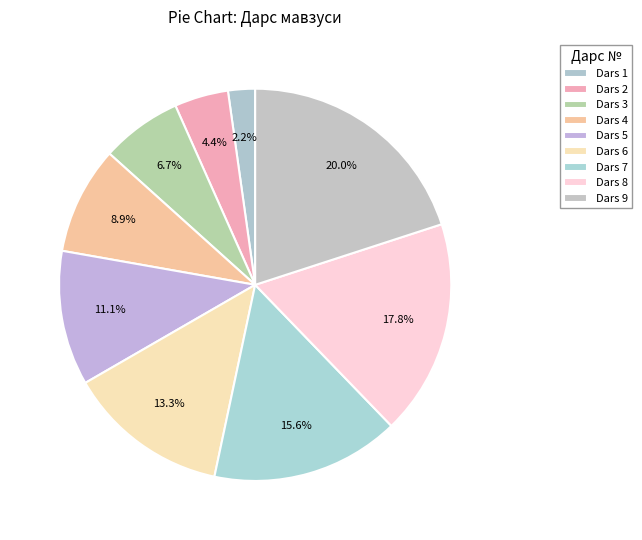

How many segments does this pie chart have?

9